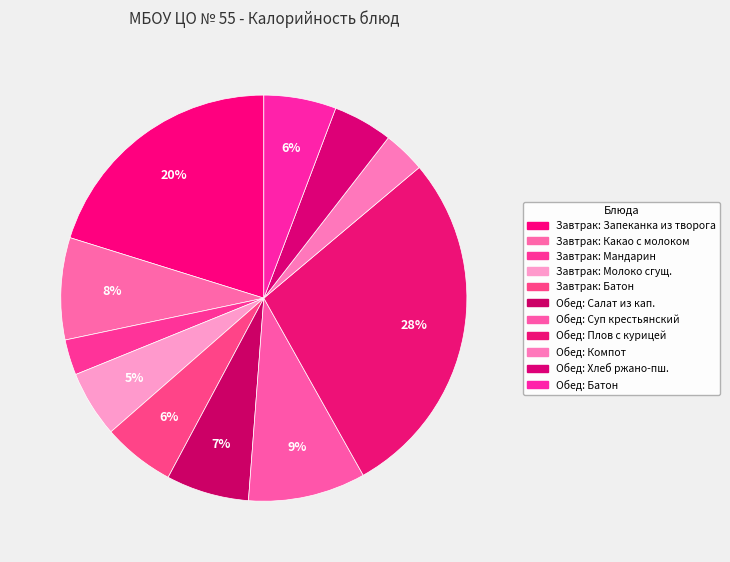

Count the number of slices in the pie.

11